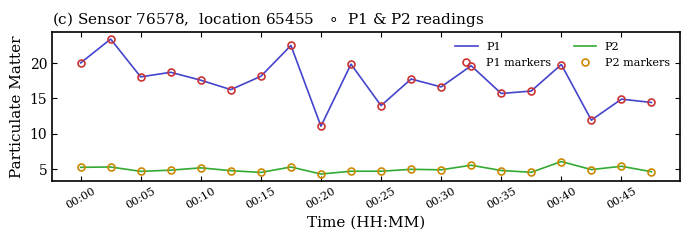

Which series has the largest range (max minus min)?

P1